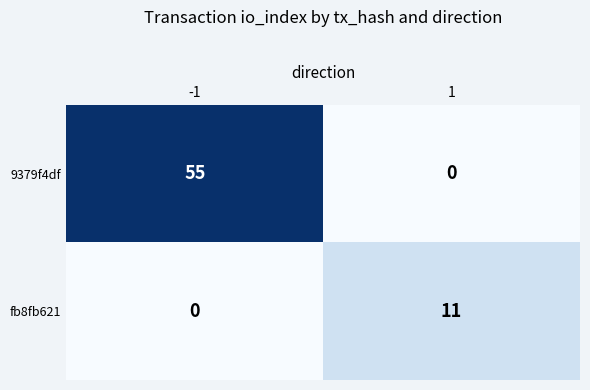

Reading left to right, list all the values displayed in this chart.

9379f4df: -1=55	1=0
fb8fb621: -1=0	1=11